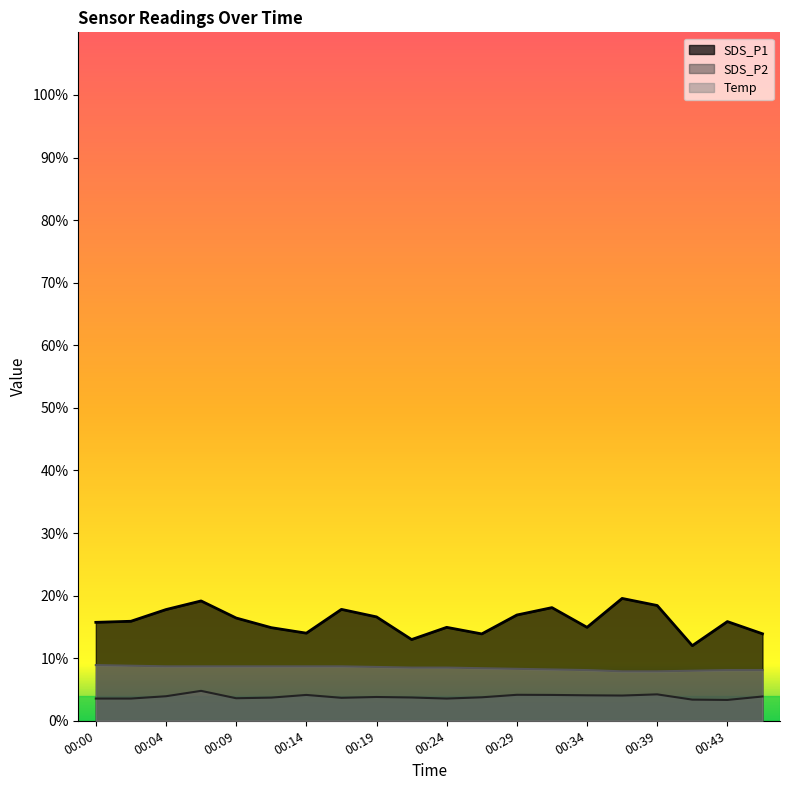

Reading right to left, extract all data points from this chart.

SDS_P1: 00:46=13.9	00:43=15.8	00:41=12.0	00:39=18.4	00:36=19.6	00:34=14.9	00:31=18.1	00:29=16.9	00:26=13.9	00:24=14.9	00:22=13.0	00:19=16.6	00:17=17.8	00:14=14.0	00:12=14.9	00:09=16.4	00:07=19.1	00:04=17.8	00:02=15.9	00:00=15.7
SDS_P2: 00:46=3.9	00:43=3.3	00:41=3.4	00:39=4.2	00:36=4.0	00:34=4.1	00:31=4.1	00:29=4.2	00:26=3.8	00:24=3.5	00:22=3.7	00:19=3.8	00:17=3.7	00:14=4.1	00:12=3.7	00:09=3.6	00:07=4.8	00:04=3.9	00:02=3.5	00:00=3.5
Temp: 00:46=8.1	00:43=8.1	00:41=8.0	00:39=7.9	00:36=7.9	00:34=8.1	00:31=8.2	00:29=8.3	00:26=8.4	00:24=8.5	00:22=8.5	00:19=8.6	00:17=8.7	00:14=8.7	00:12=8.7	00:09=8.7	00:07=8.7	00:04=8.7	00:02=8.8	00:00=8.9